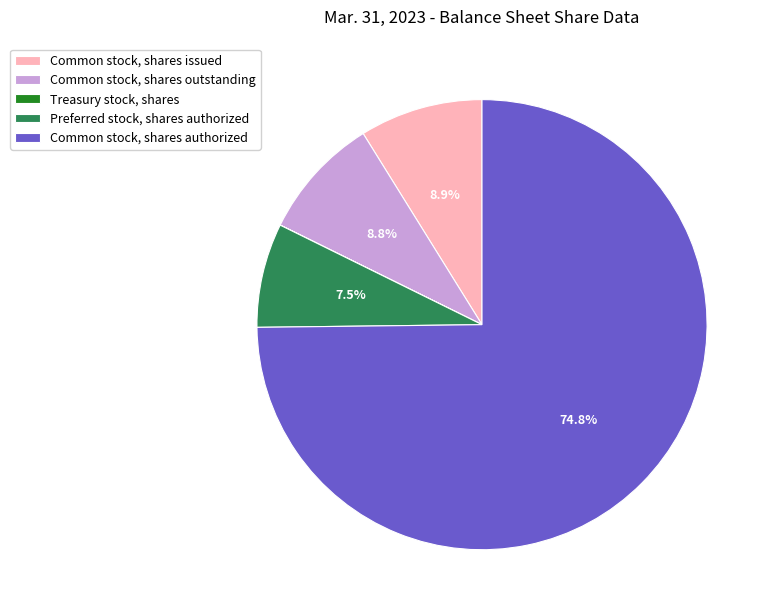

What is the largest slice in the pie chart?

Common stock, shares authorized